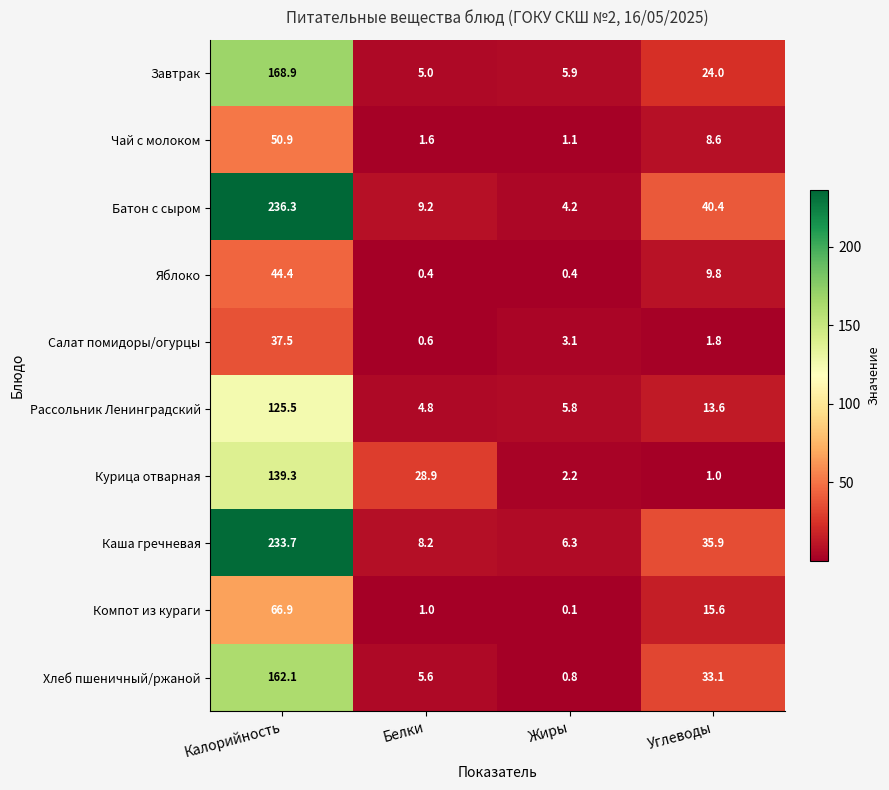

At Белки, list the series in order from smallest to largest.

Яблоко, Салат помидоры/огурцы, Компот из кураги, Чай с молоком, Рассольник Ленинградский, Завтрак, Хлеб пшеничный/ржаной, Каша гречневая, Батон с сыром, Курица отварная